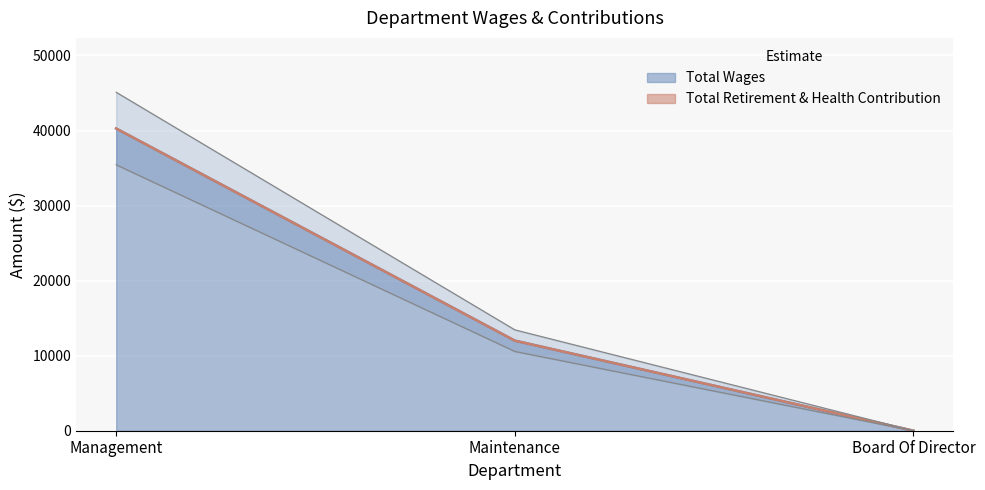

How many data points are above 12000?

1